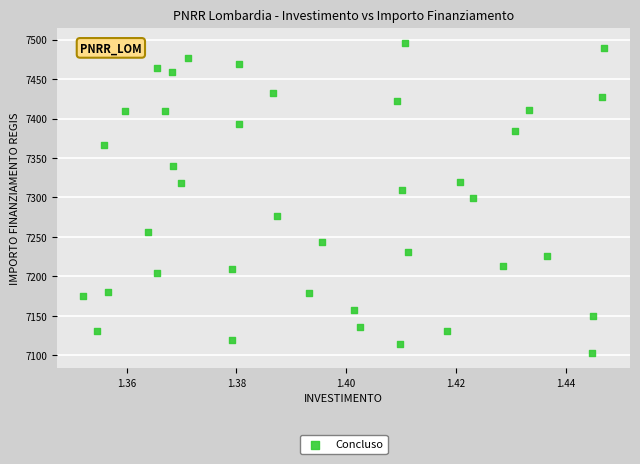

What is the range of Y values (max minus min)?

392.5